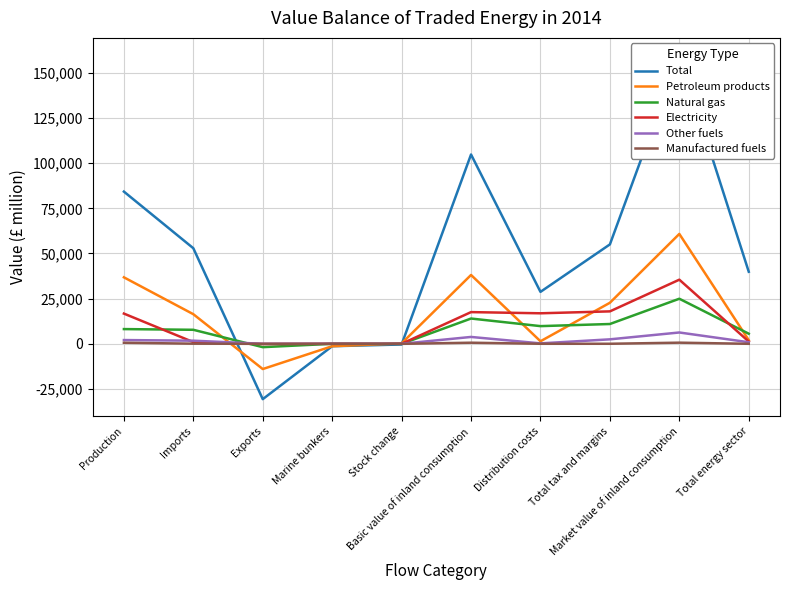

How many intersections are there between Electricity and Manufactured fuels?

1